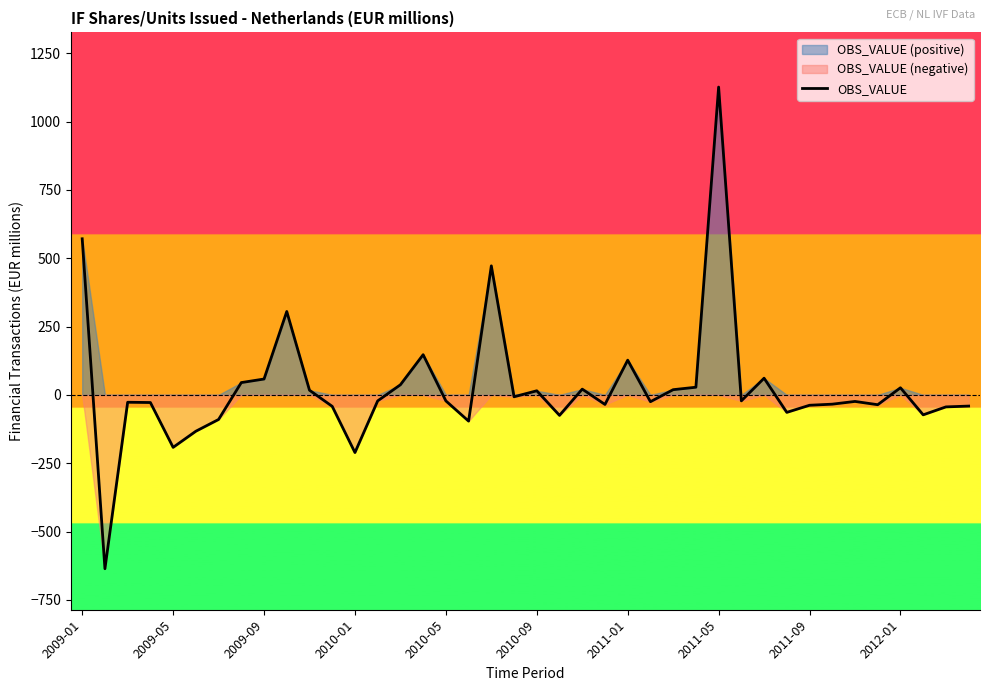

What is the highest value of the OBS_VALUE series?

1126